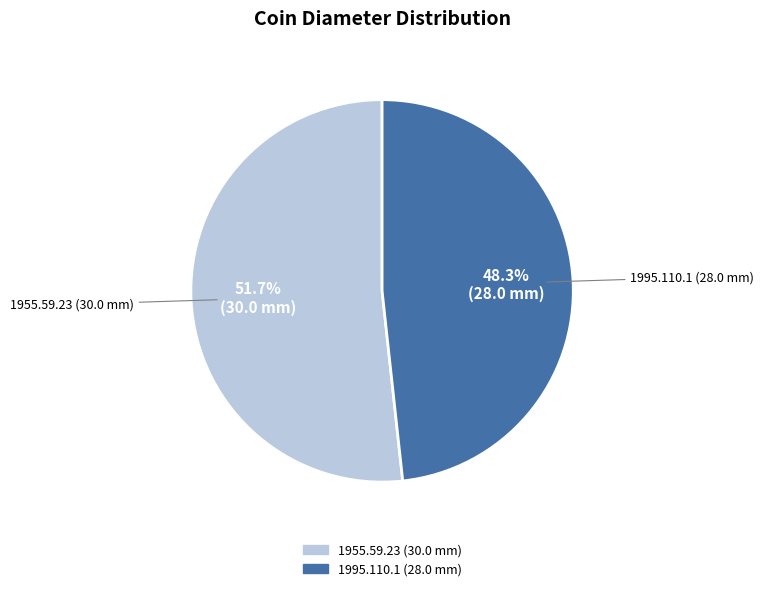

To the nearest percent, what is the combined percentage of 1955.59.23 (30.0 mm) and 1995.110.1 (28.0 mm)?

100%